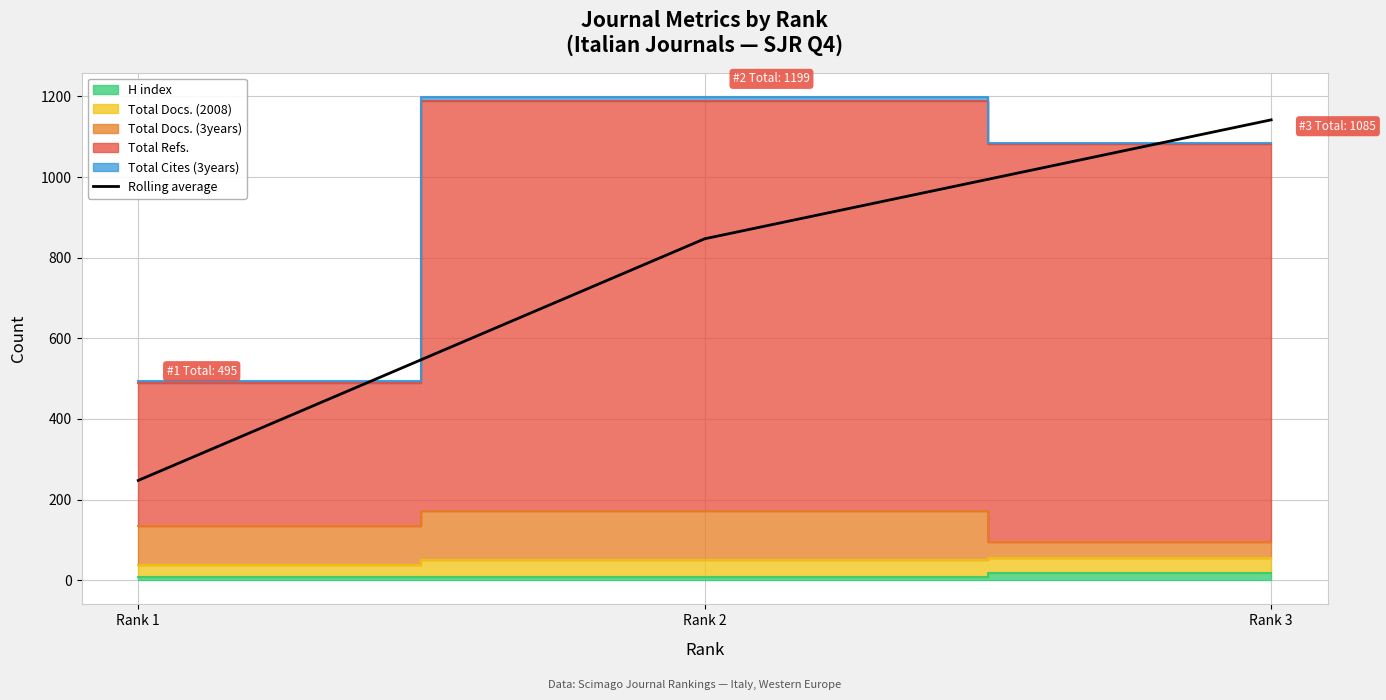

At which category does the chart reach its minimum across all series?

Rank 1